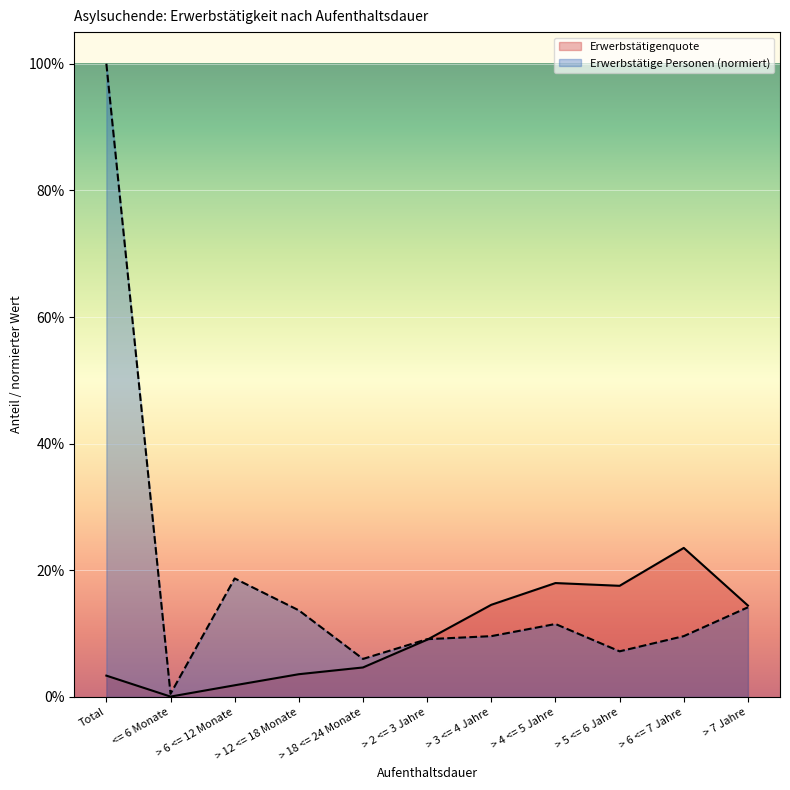

Where is the first local minimum for Erwerbstätige Personen?

<= 6 Monate